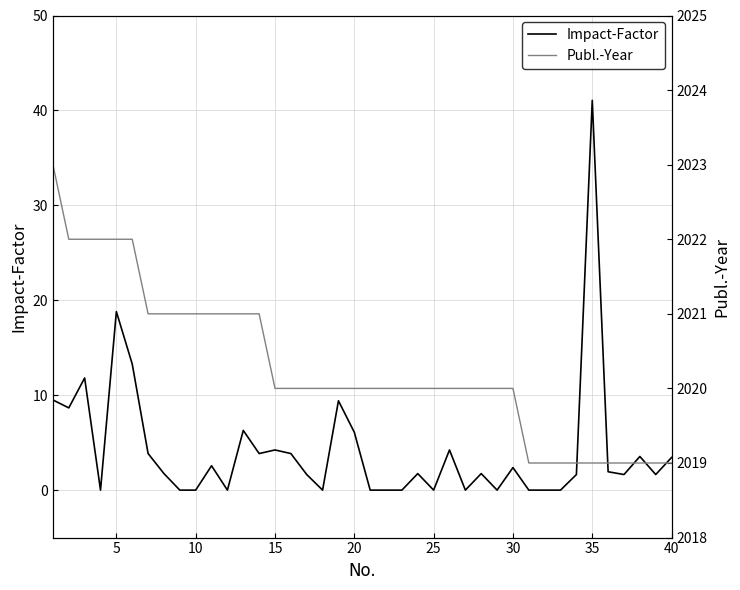

How many lines are shown in the chart?

2